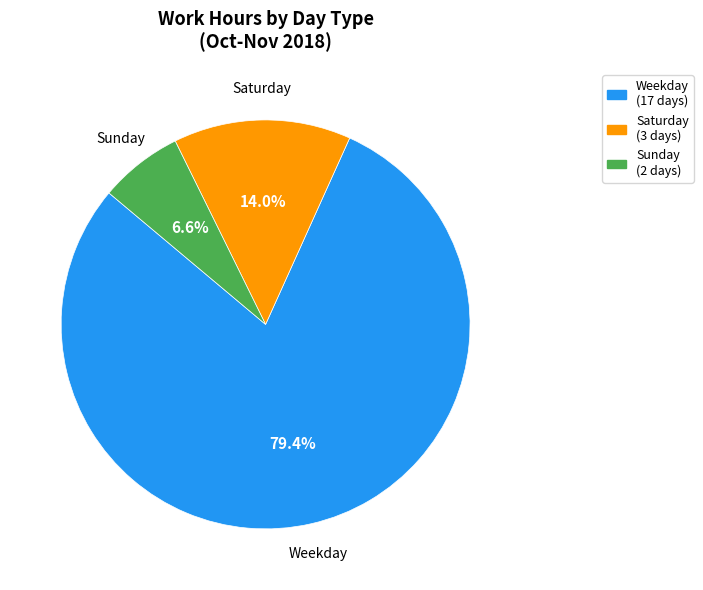

Does any single category account for the majority?

Yes